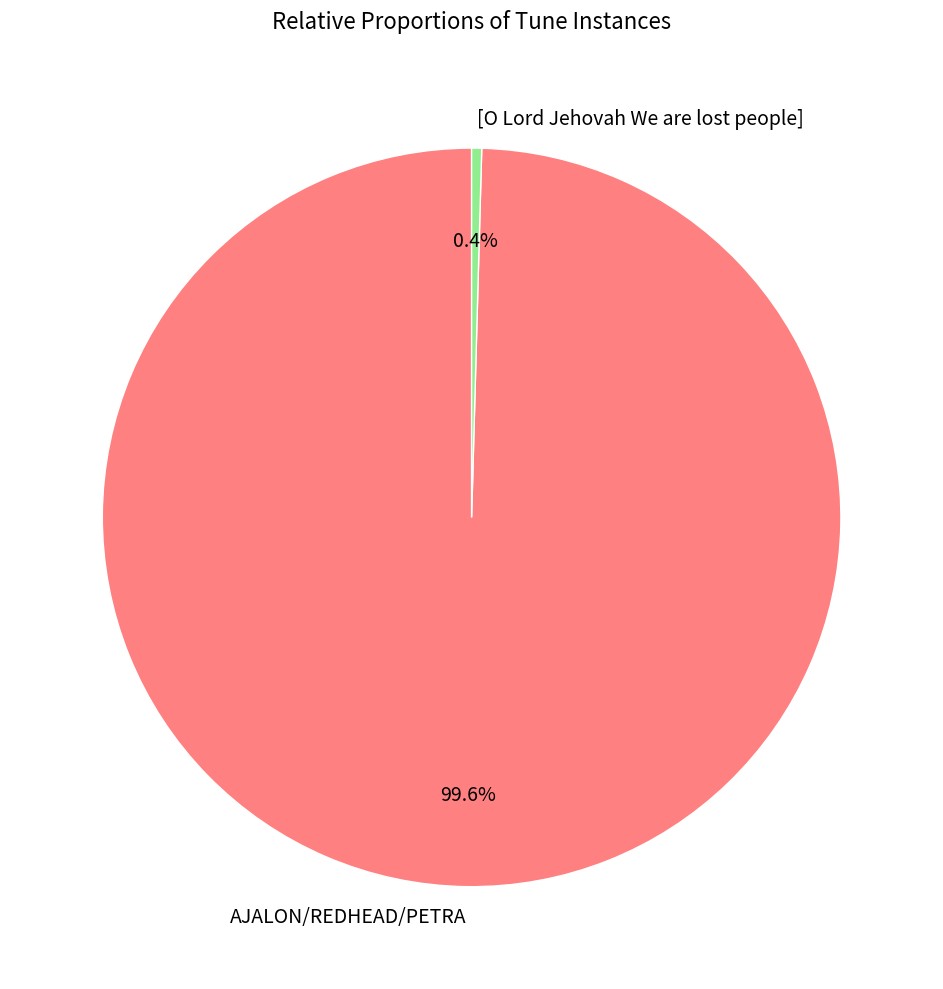

To the nearest percent, what is the difference between the [O Lord Jehovah We are lost people] and AJALON/REDHEAD/PETRA slice percentages?

99%